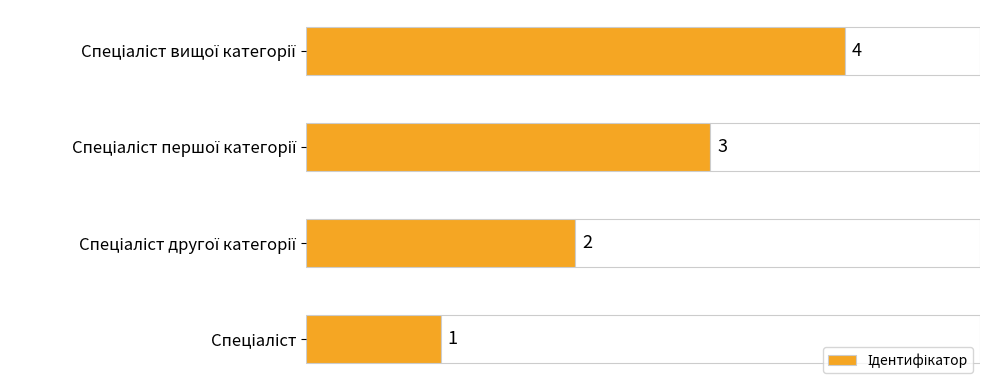

What is the sum of all values?

10